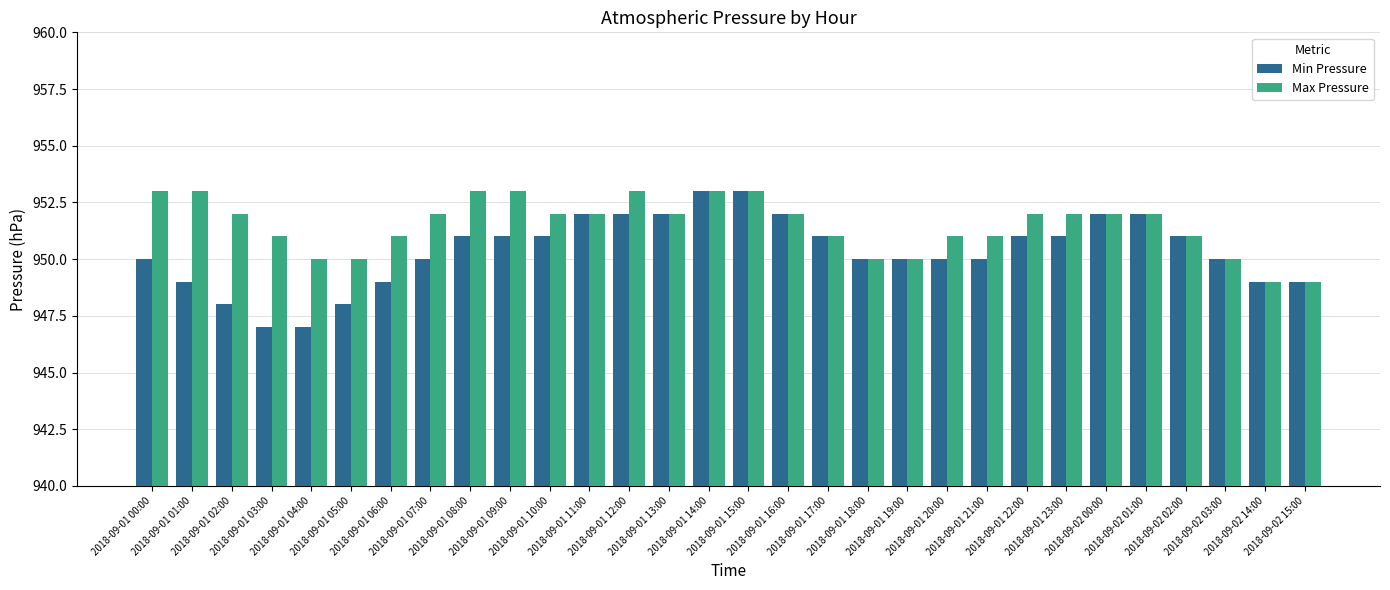

How many values in the Max Pressure series are below 952?

13